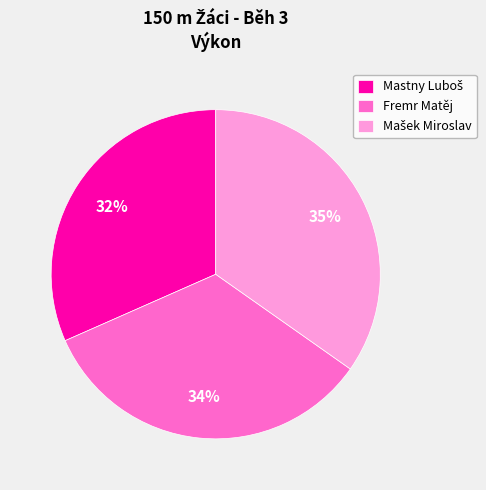

What percentage is the Fremr Matěj slice, to the nearest percent?

34%